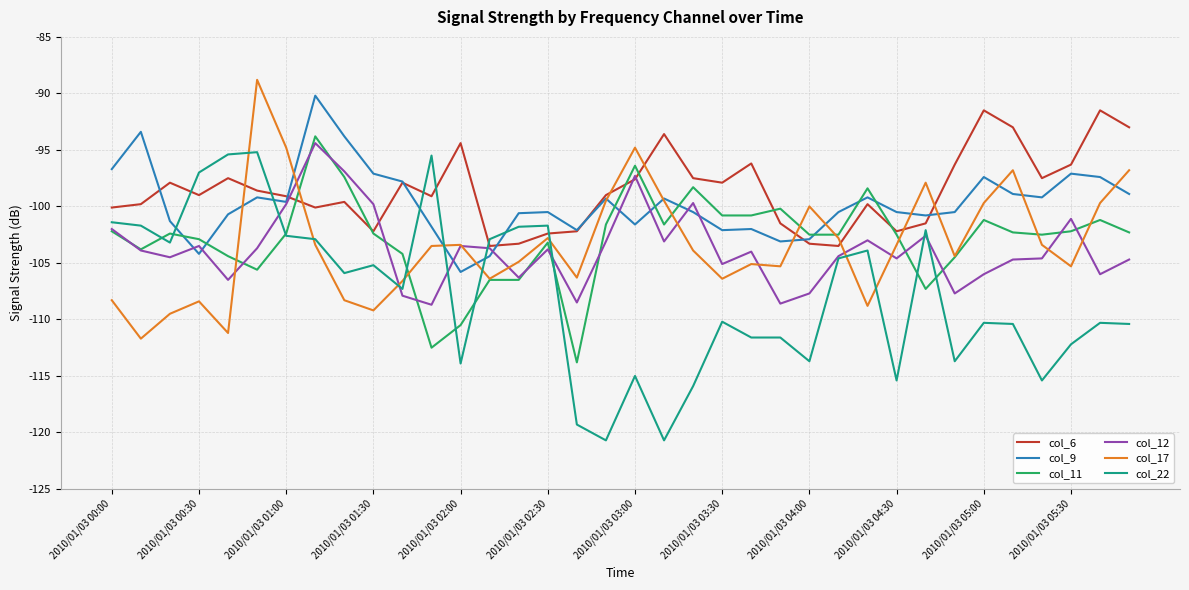

True or false: col_9 and col_22 intersect in this chart.

True